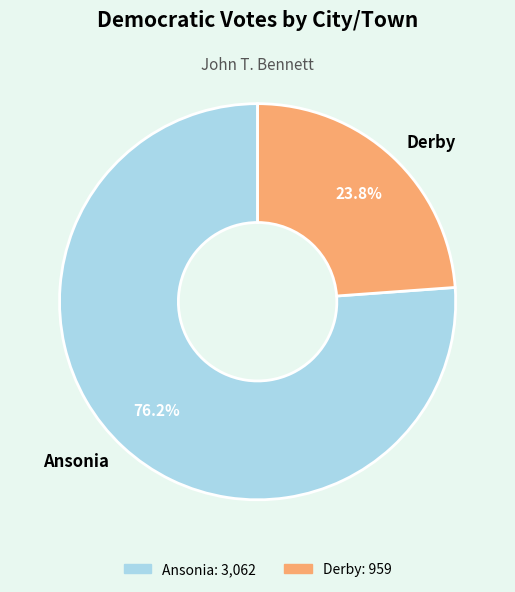

What percentage is NOT represented by Ansonia?

23.8%